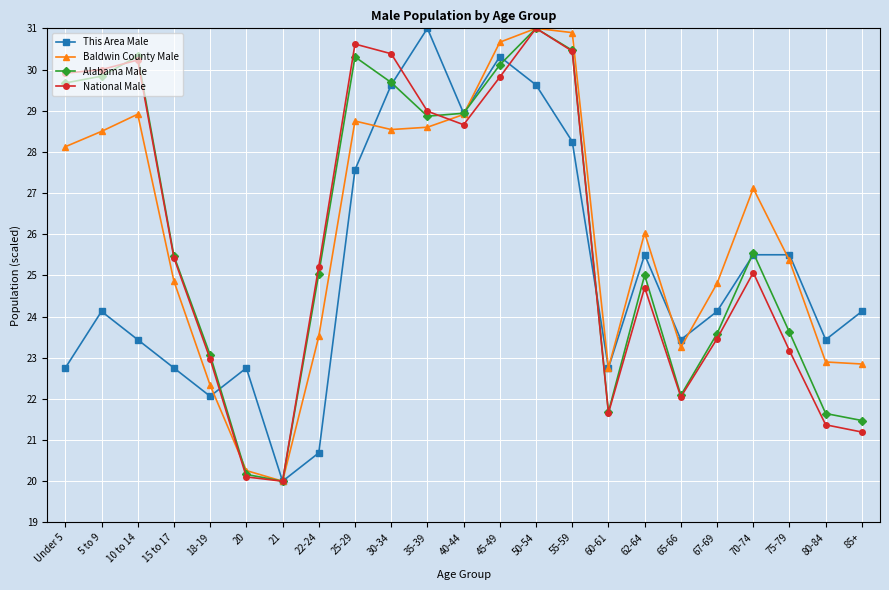

What is the difference between the second highest and second lowest values in the Baldwin County Male series?

10.6